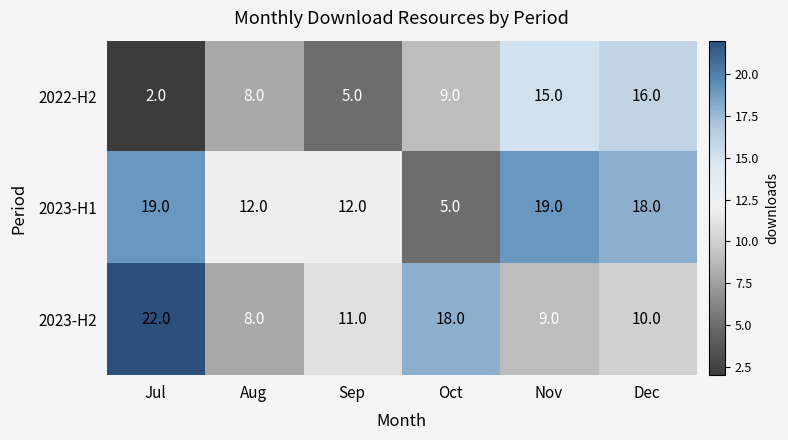

How many values in the 2023-H1 series are below 18?

3